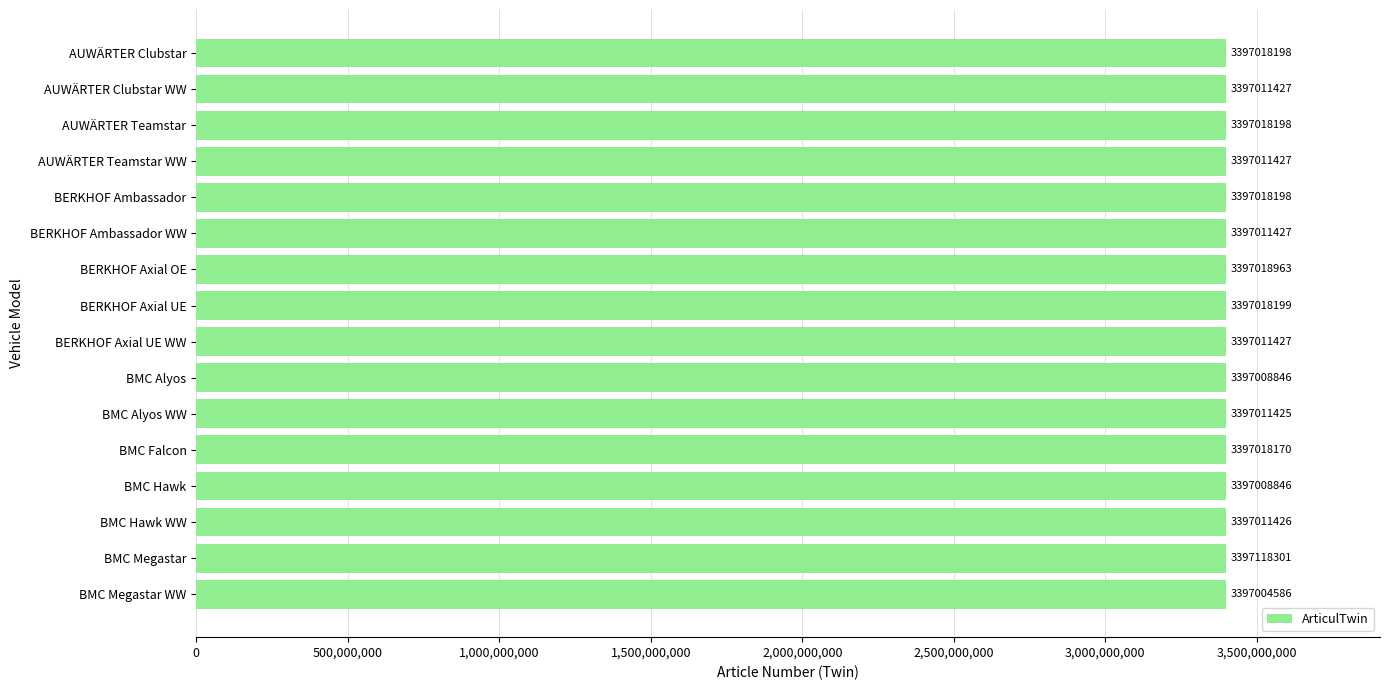

The chart shows a value of 5427943100 at AUWÄRTER Clubstar WW. True or false?

False